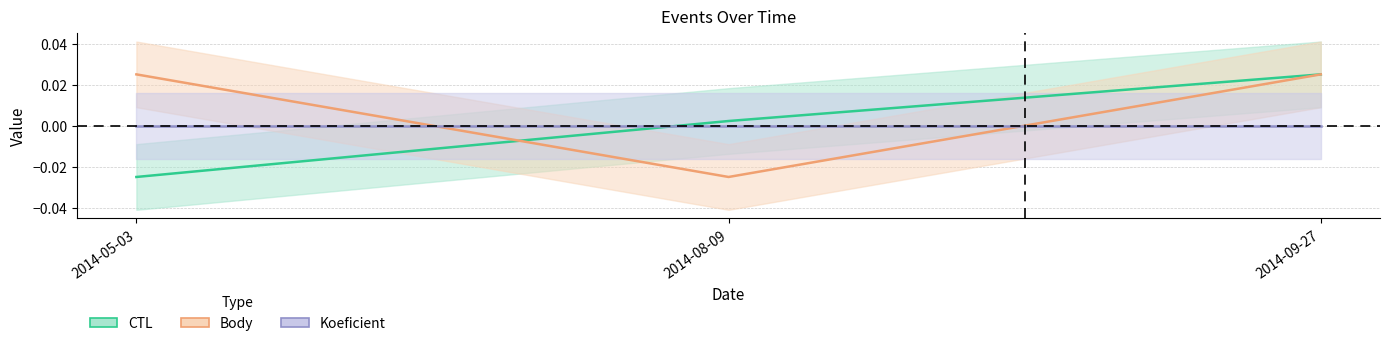

Which series changed the most between 2014-05-03 and 2014-08-09?

Body